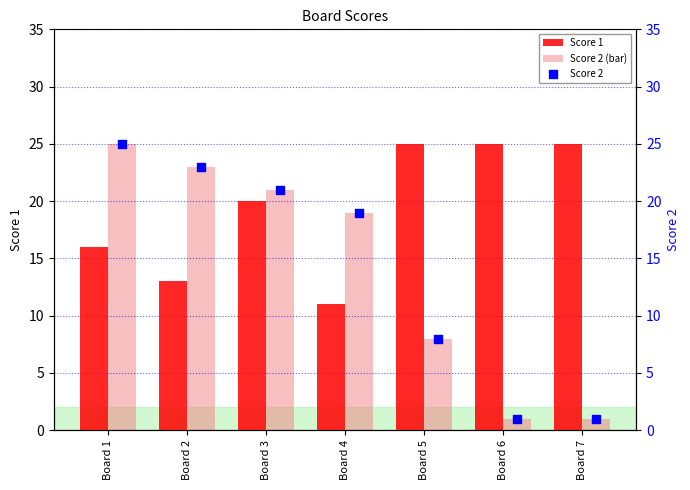

At how many categories does at least one series exceed 24?

4